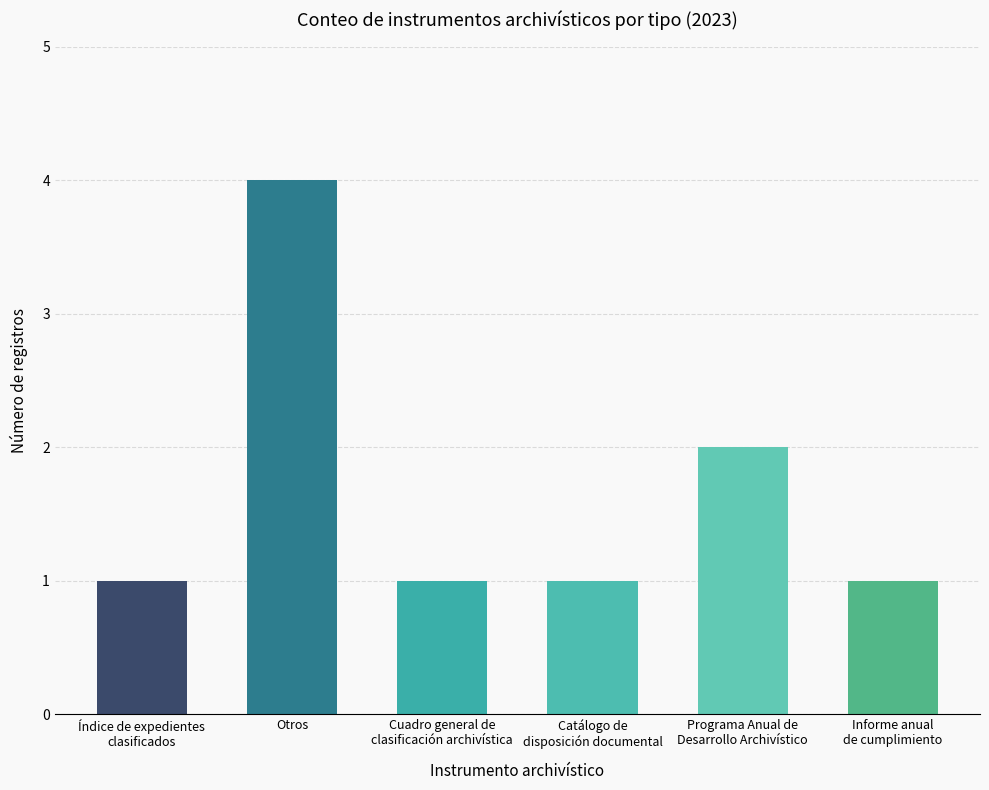

At which category does the chart reach its peak across all series?

Otros